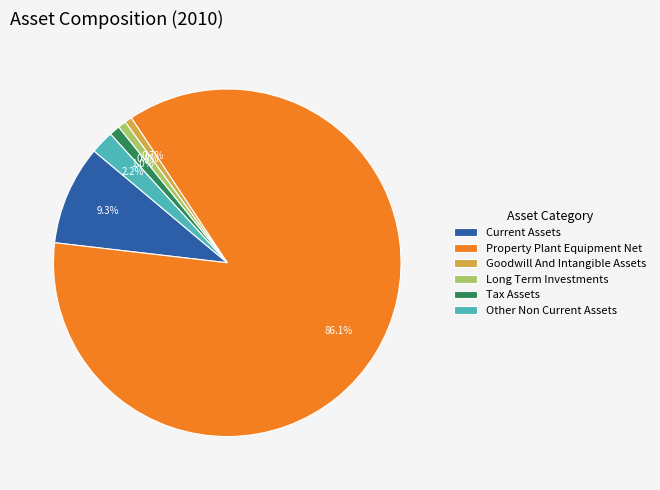

What percentage is NOT represented by Long Term Investments?

99.2%